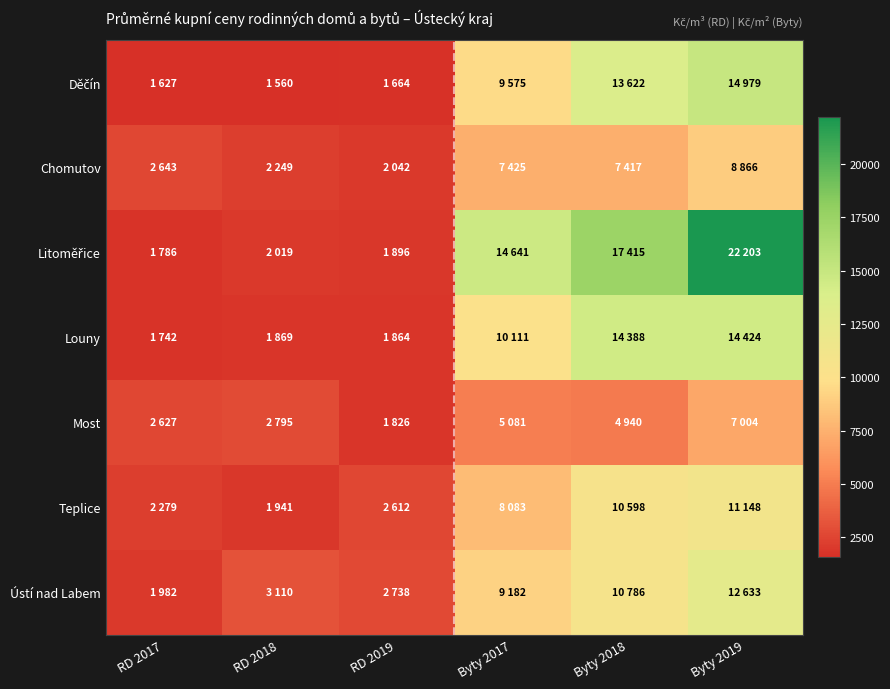

What is the smallest value displayed?

1560